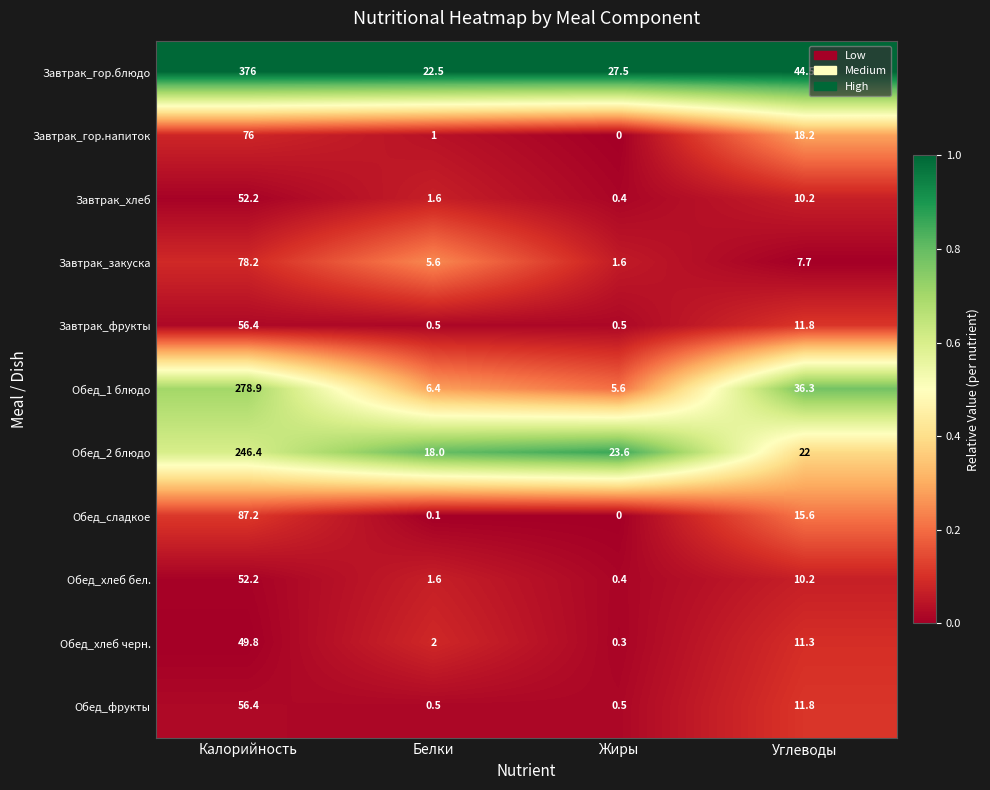

What is the lowest value of the Обед_1 блюдо series?

5.6